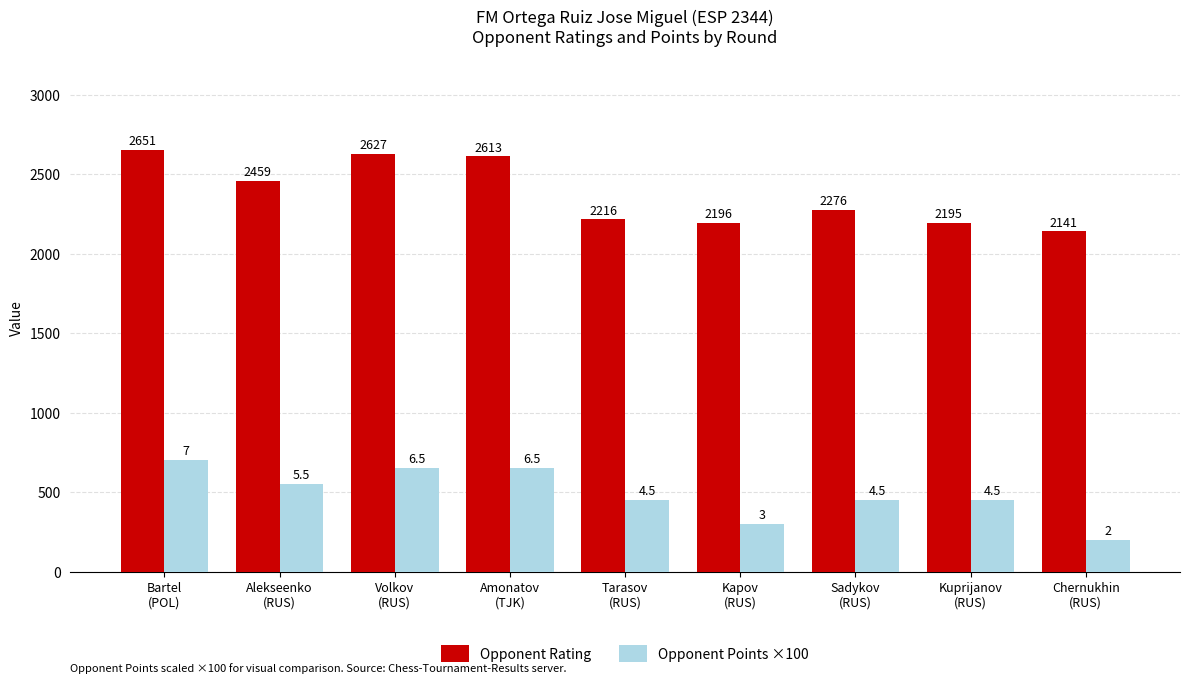

The value of Opponent Rating at Amonatov
(TJK) is 2613. True or false?

True